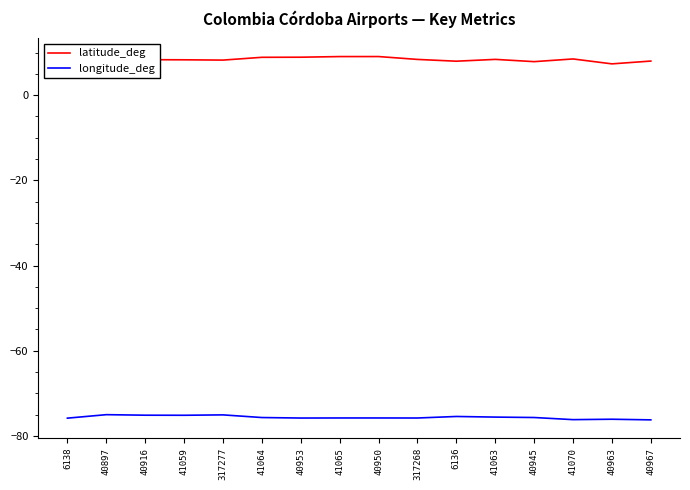

Rank the series by their average value, from lowest to highest.

longitude_deg, latitude_deg